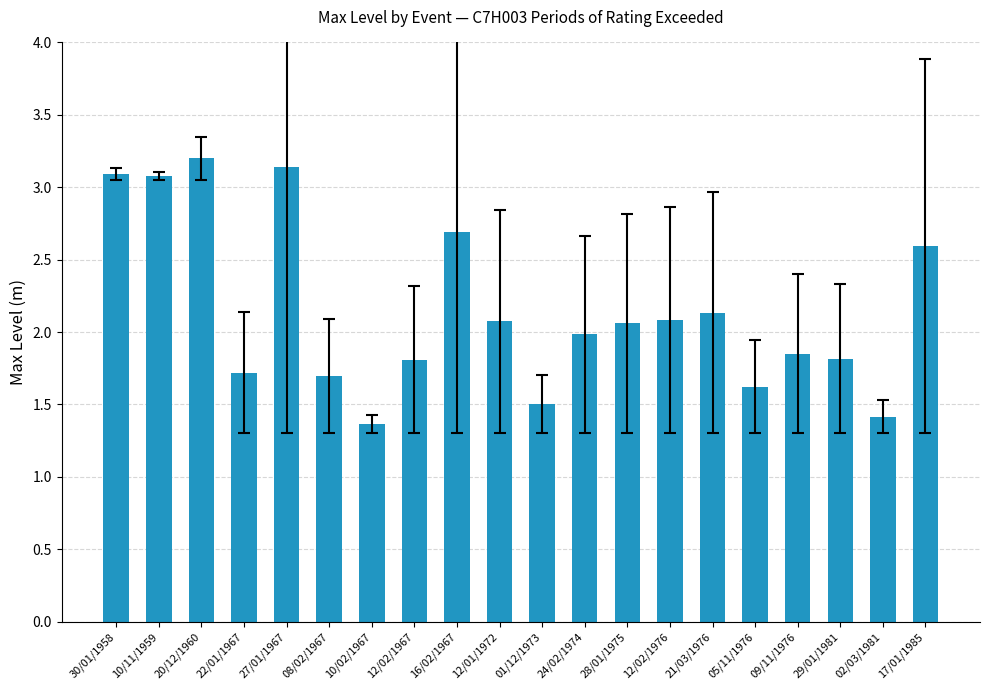

What is the change in value from 01/12/1973 to 09/11/1976?

+0.3